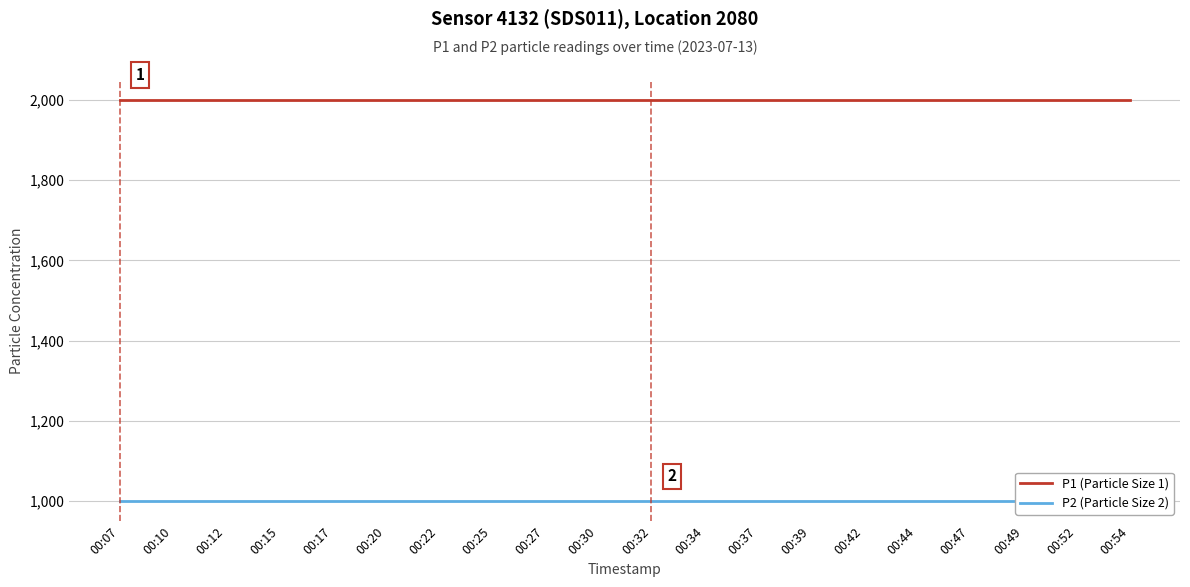

True or false: P2 (Particle Size 2) and P1 (Particle Size 1) cross at least once.

False